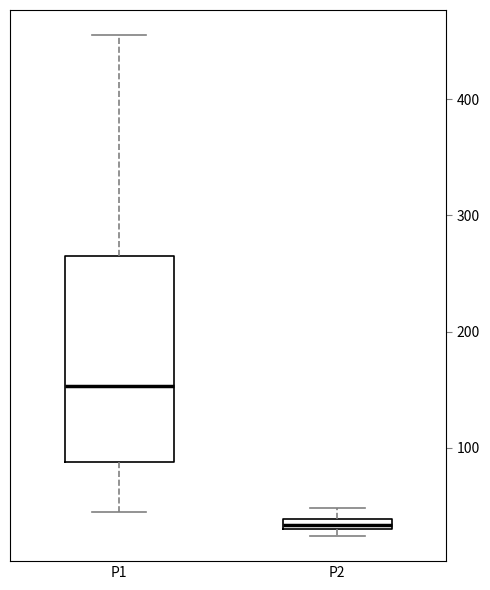

Which box's median line is the highest?

P1